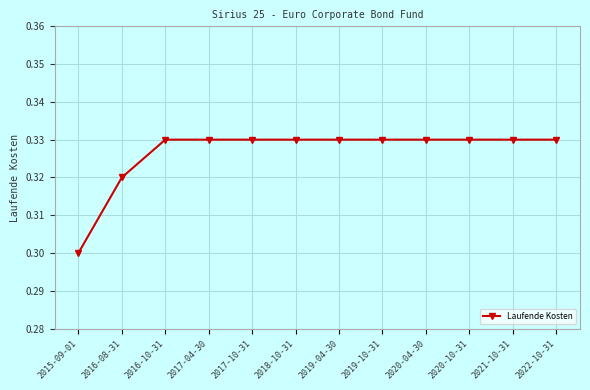

Count the values in the range 0 to 1.

12